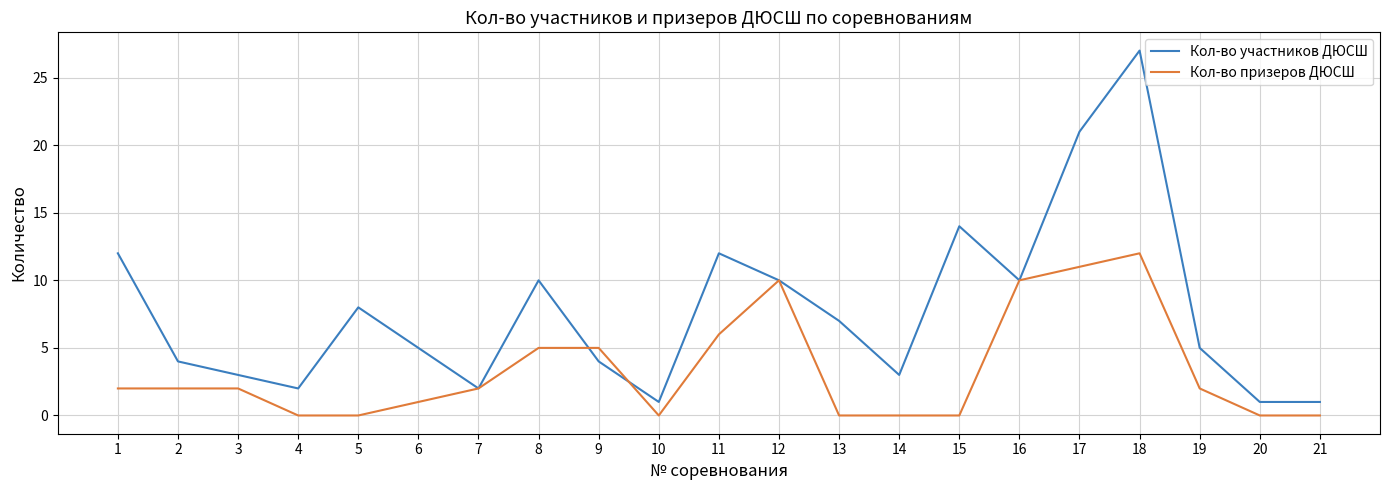

Reading right to left, transcribe all the data shown in this chart.

Кол-во участников ДЮСШ: 1	1	5	27	21	10	14	3	7	10	12	1	4	10	2	5	8	2	3	4	12
Кол-во призеров ДЮСШ: 0	0	2	12	11	10	0	0	0	10	6	0	5	5	2	1	0	0	2	2	2